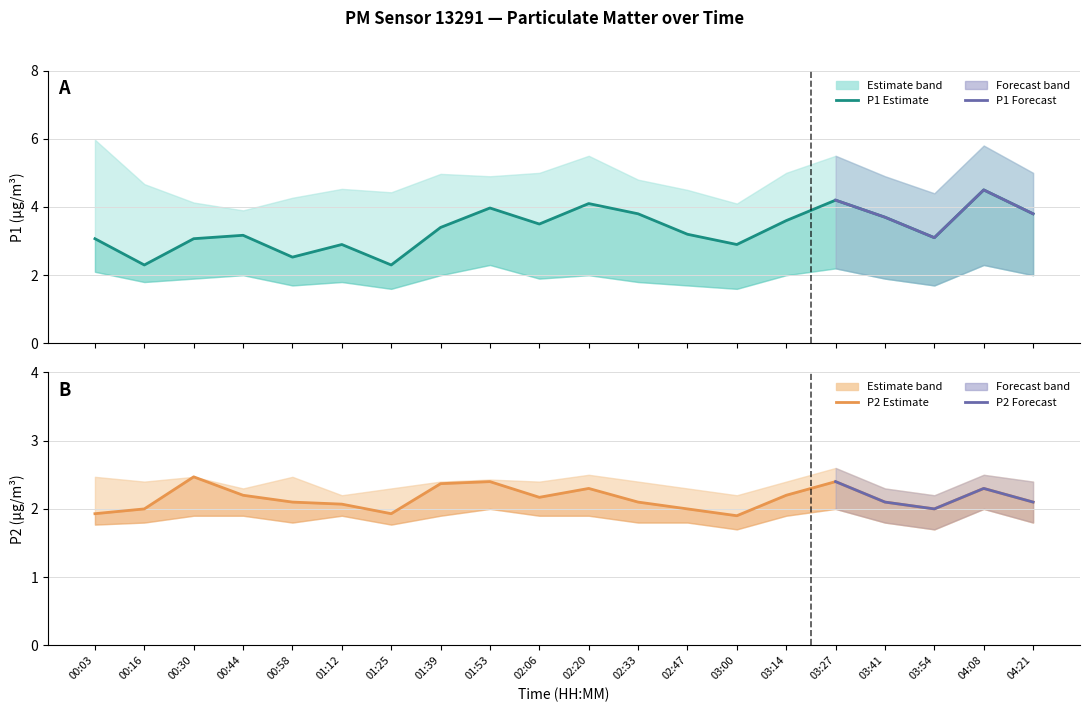

What position from the right is 02:06?

11